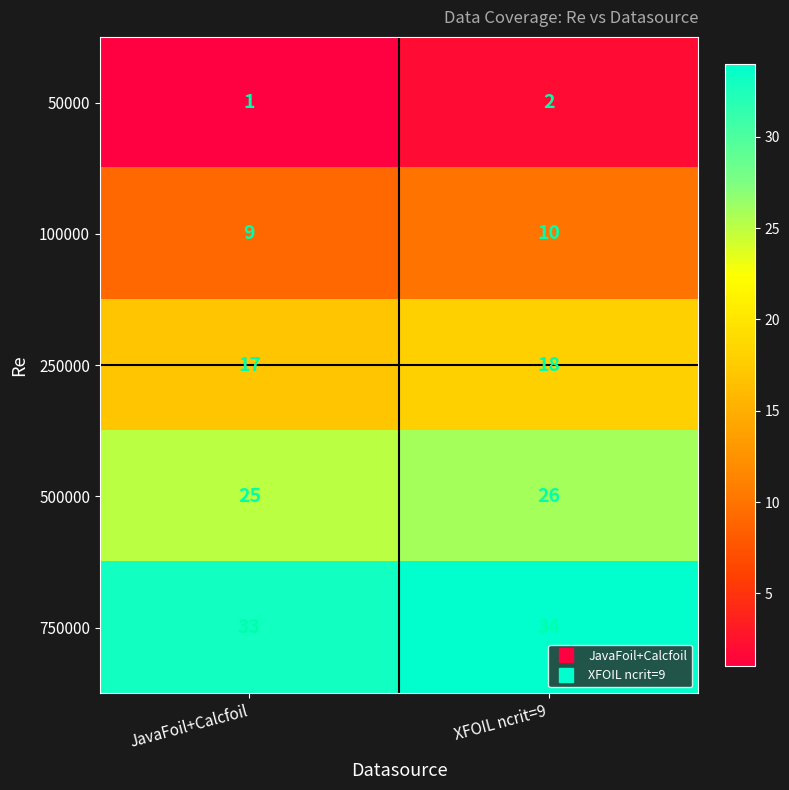

What is the total value across all series at JavaFoil+Calcfoil?

85